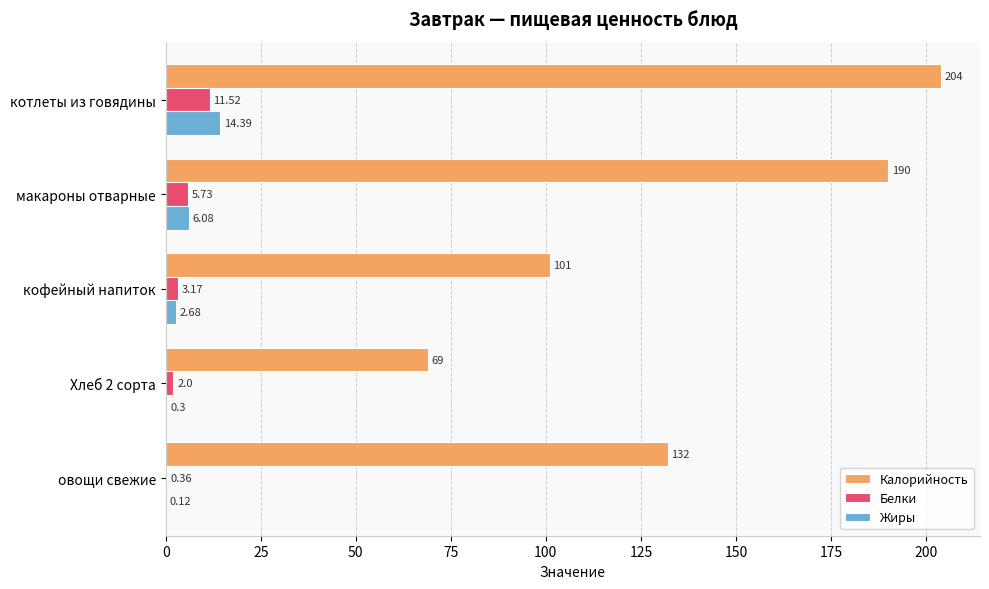

Where is Жиры nearest to the value 7?

макароны отварные